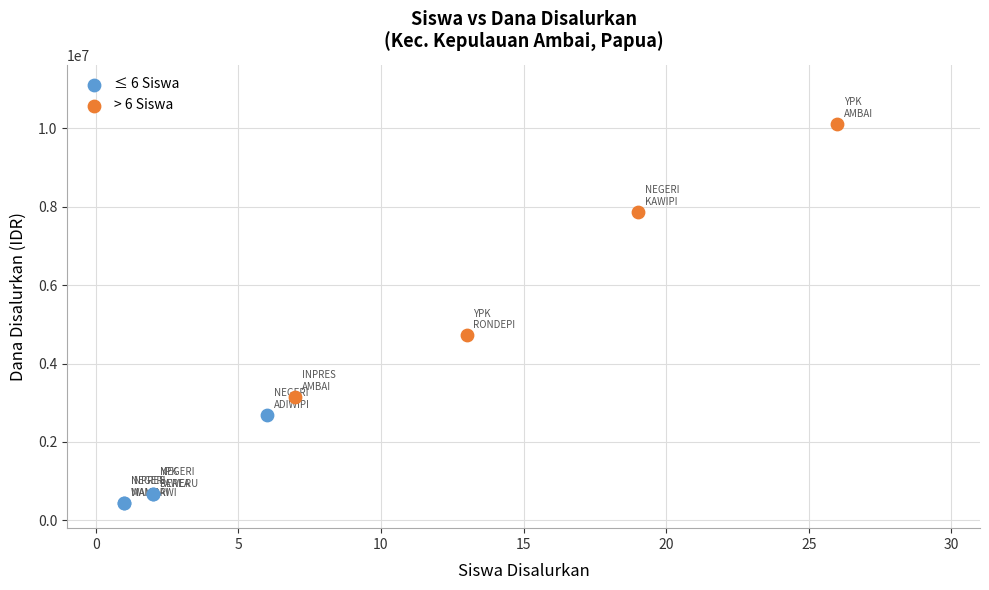

What are all the series names shown in the legend?

≤ 6 Siswa, > 6 Siswa